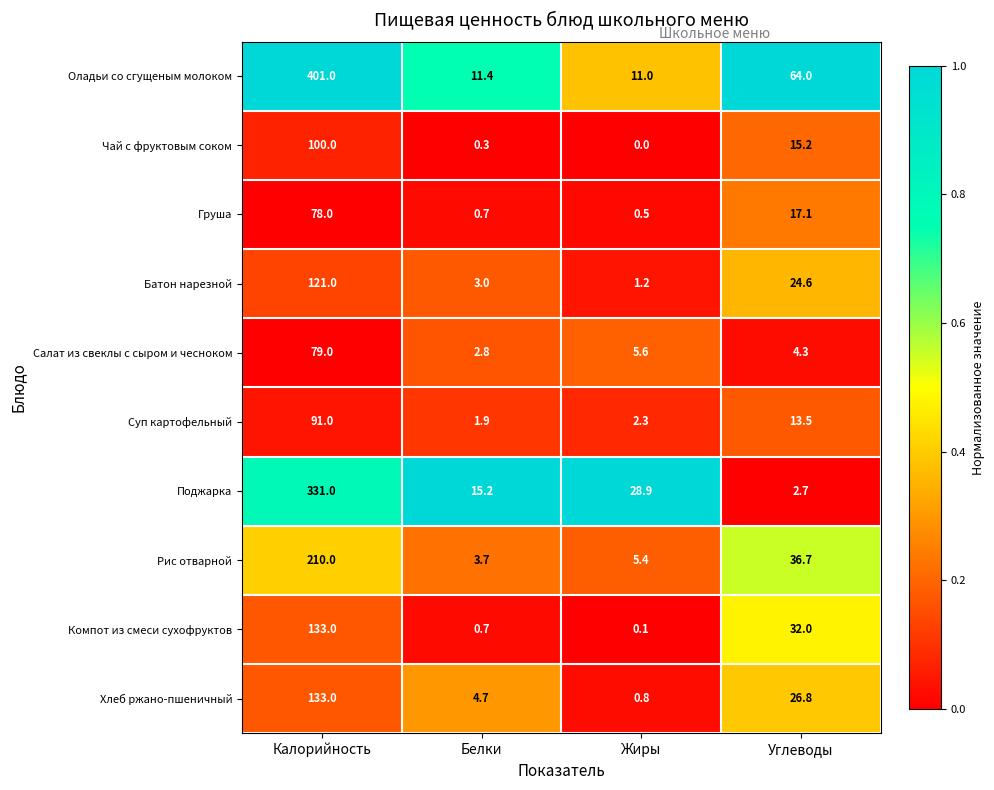

What is the difference between the Поджарка values at Углеводы and Калорийность?

328.3